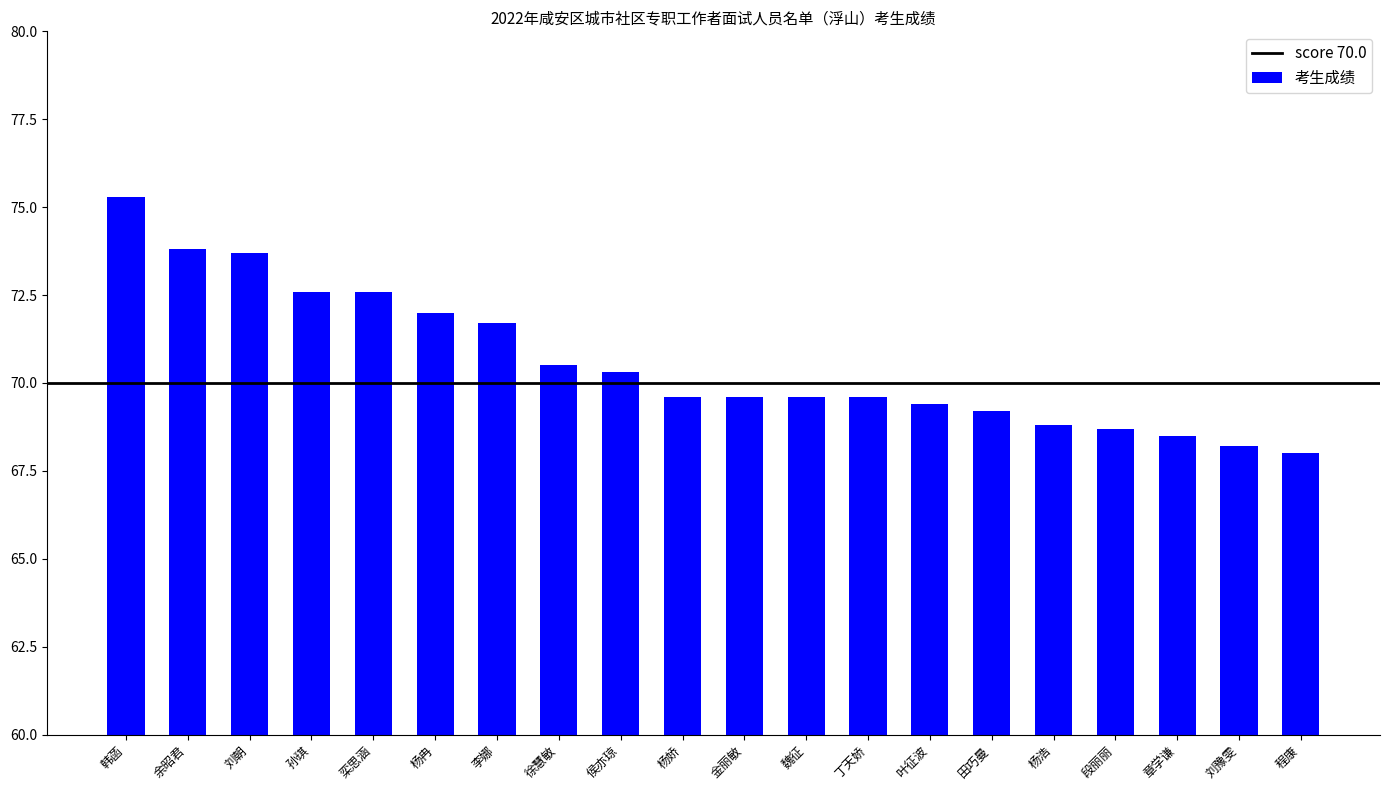

The chart shows a value of 72.6 at 栾思涵. True or false?

True